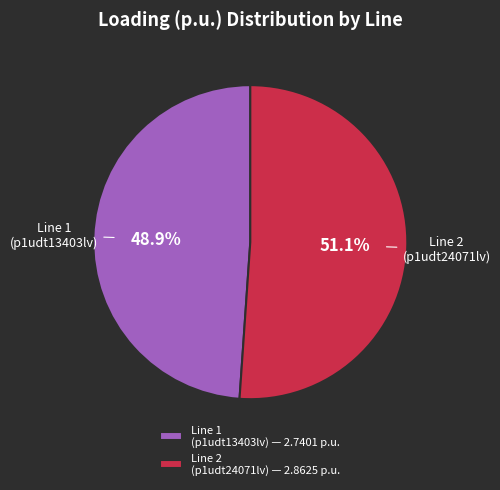

What percentage do Line 2 (p1udt24071lv) — 2.8625 p.u. and Line 1 (p1udt13403lv) — 2.7401 p.u. together represent?

100.0%